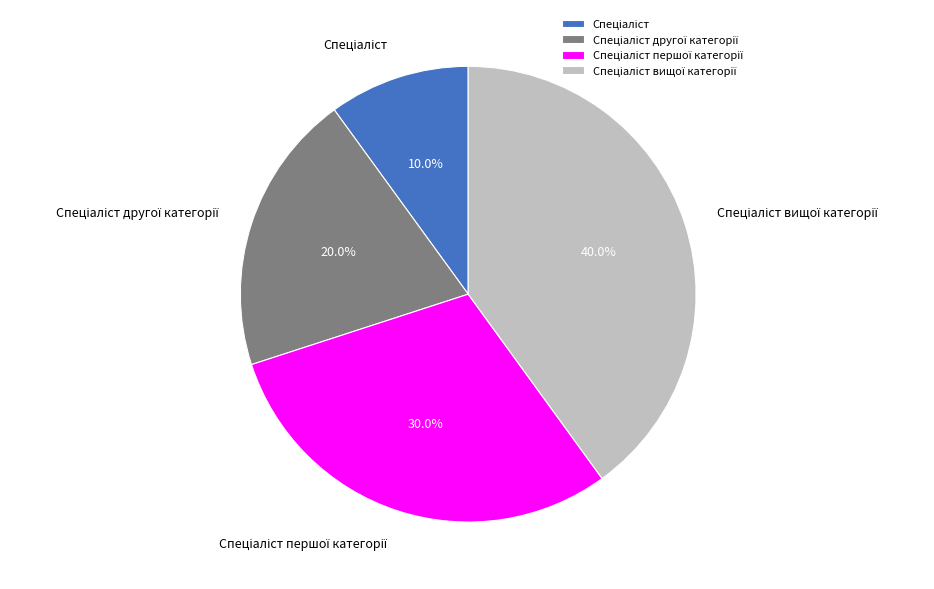

Is there any slice that represents more than half of the pie?

No